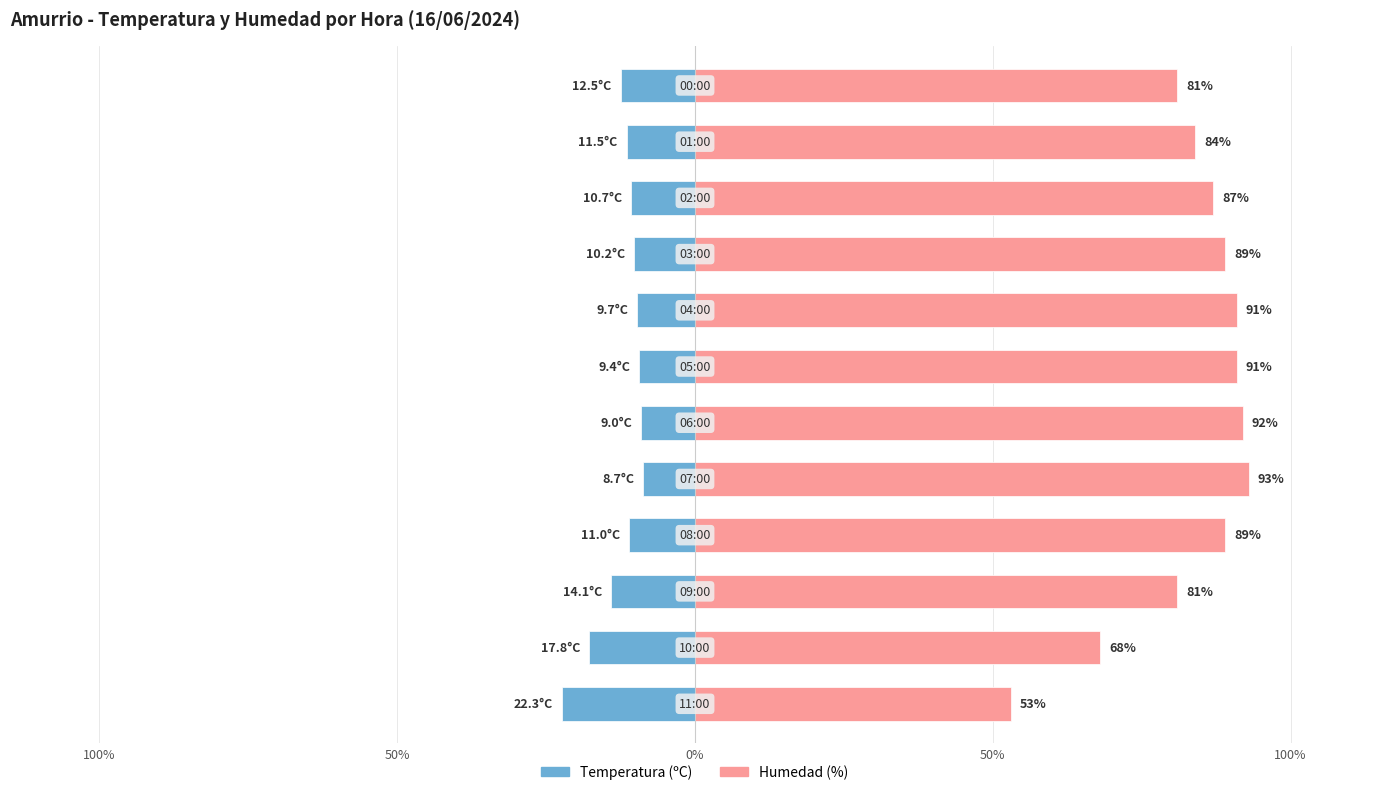

What are all the series names shown in the legend?

Temperatura (ºC), Humedad (%)